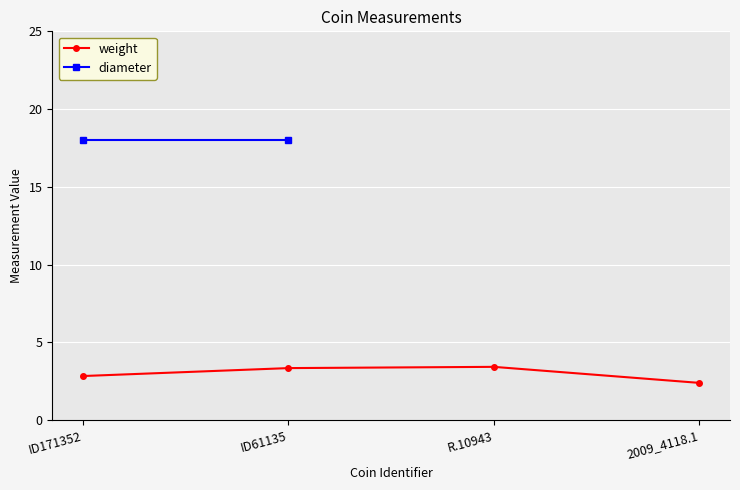

What position from the left is ID61135?

2